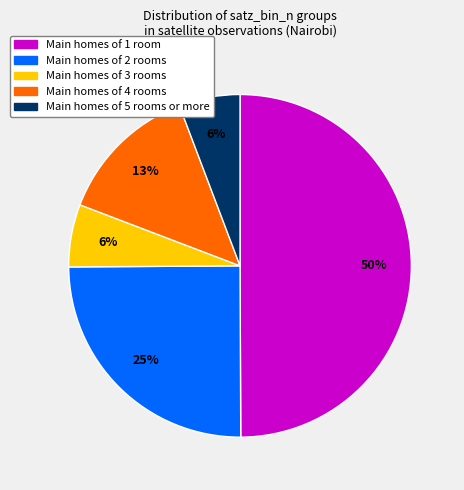

What percentage is the Main homes of 1 room slice, to the nearest percent?

50%